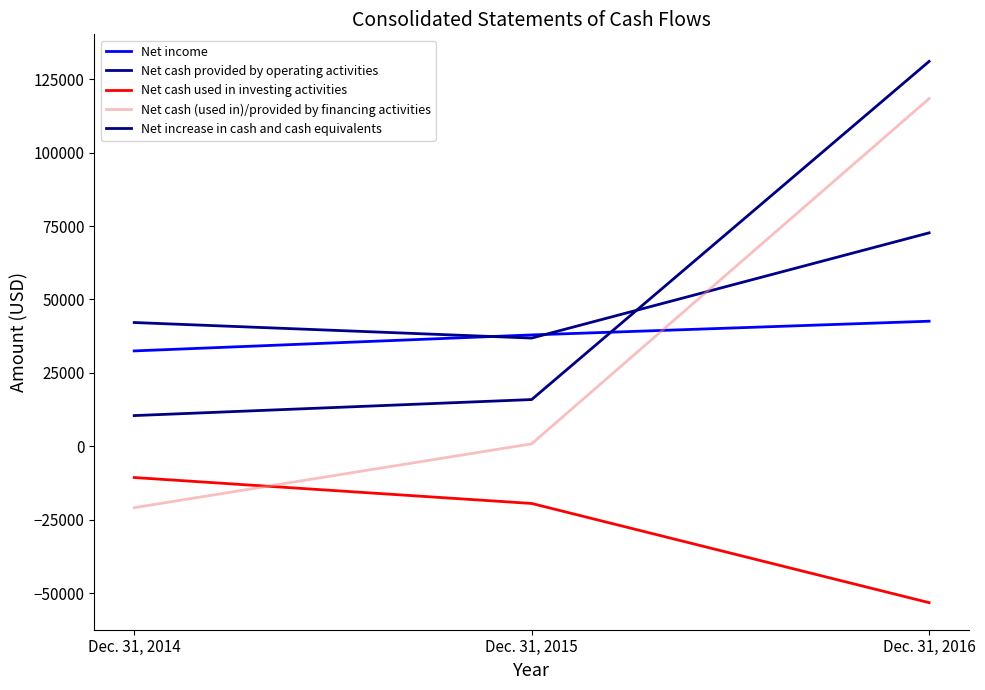

Rank the categories by Net increase in cash and cash equivalents value from highest to lowest.

Dec. 31, 2016, Dec. 31, 2015, Dec. 31, 2014